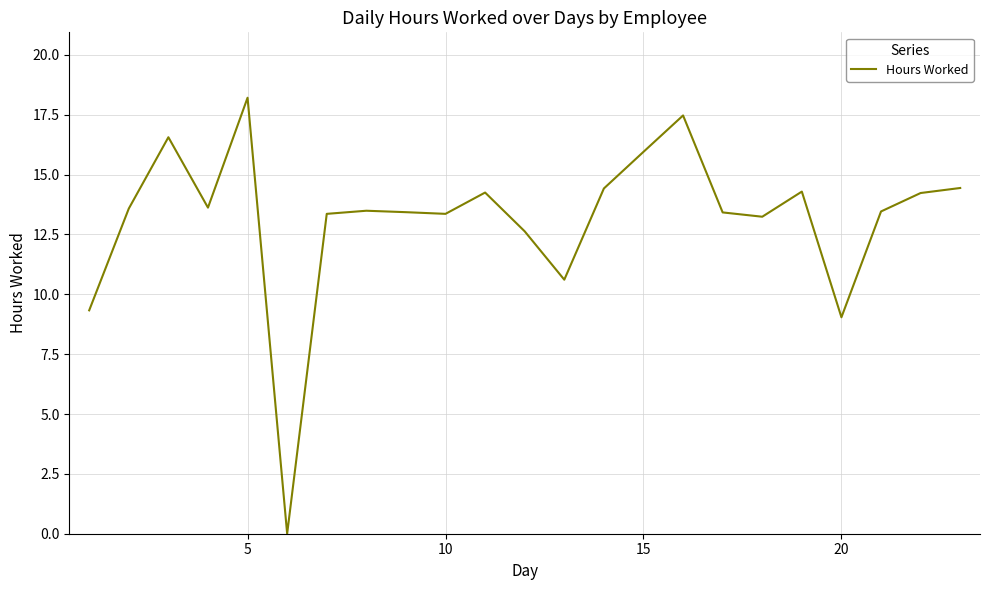

What is the maximum value shown in the chart?

18.2